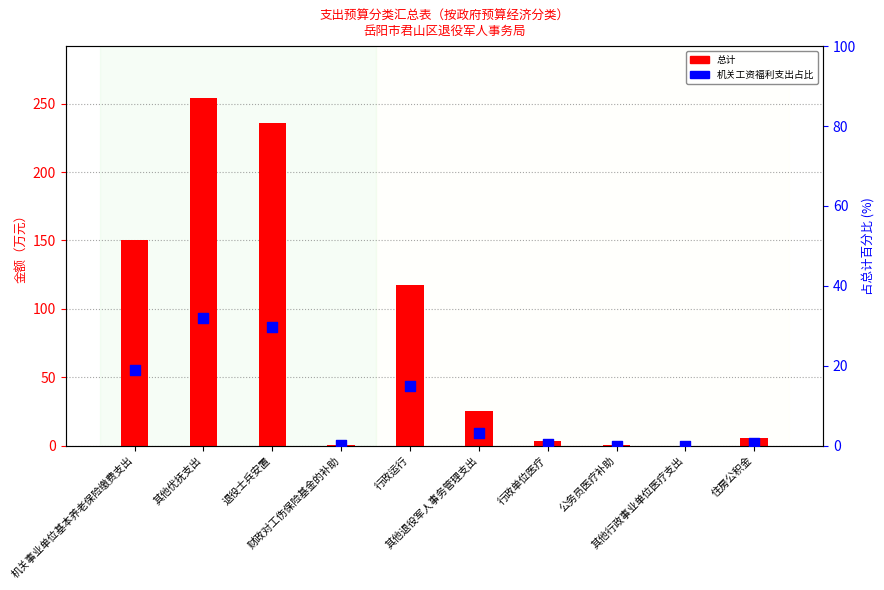

Which series has the largest total across all categories?

总计